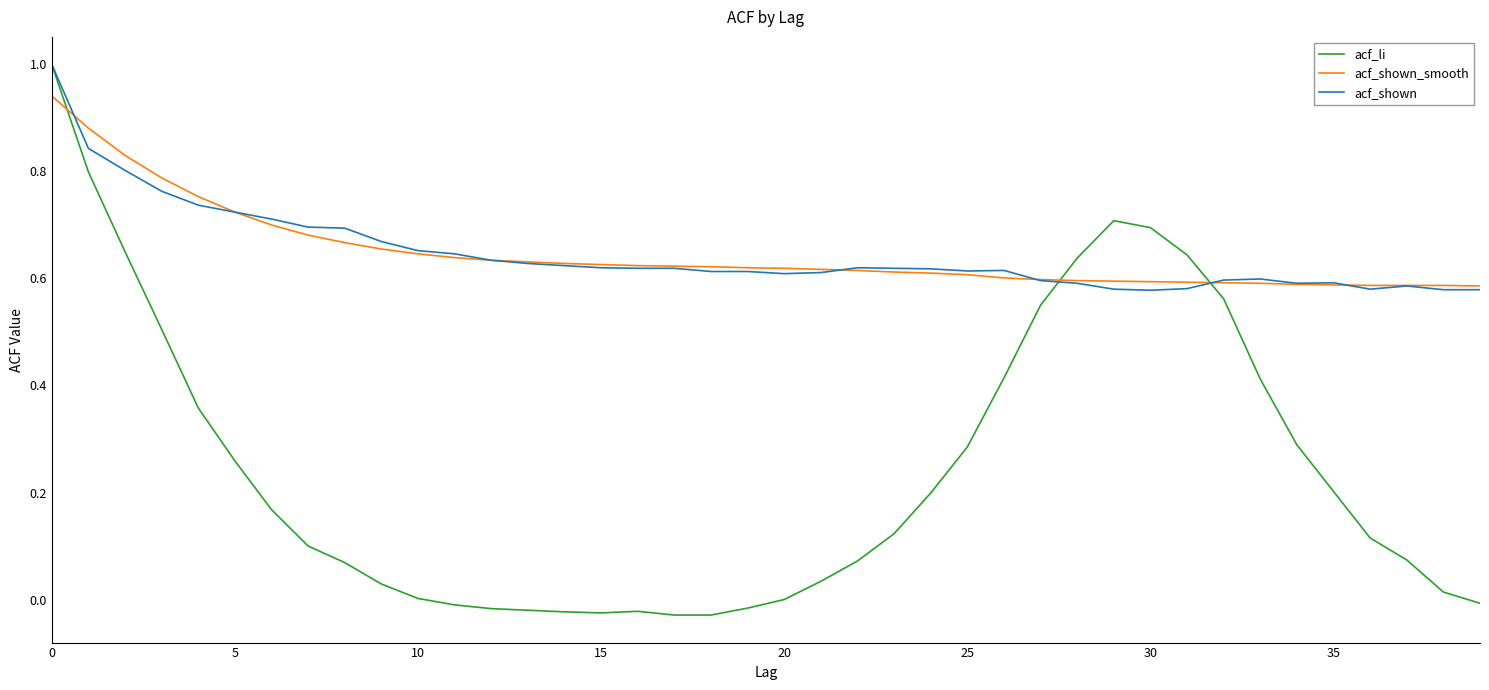

How many lines are shown in the chart?

3